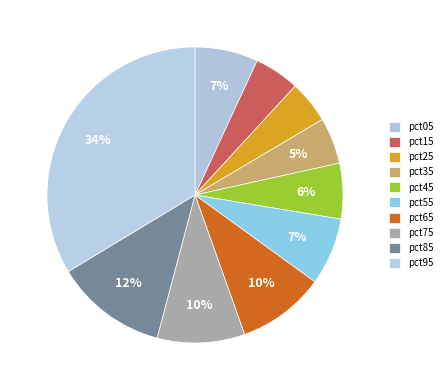

To the nearest percent, what portion does pct55 represent?

7%